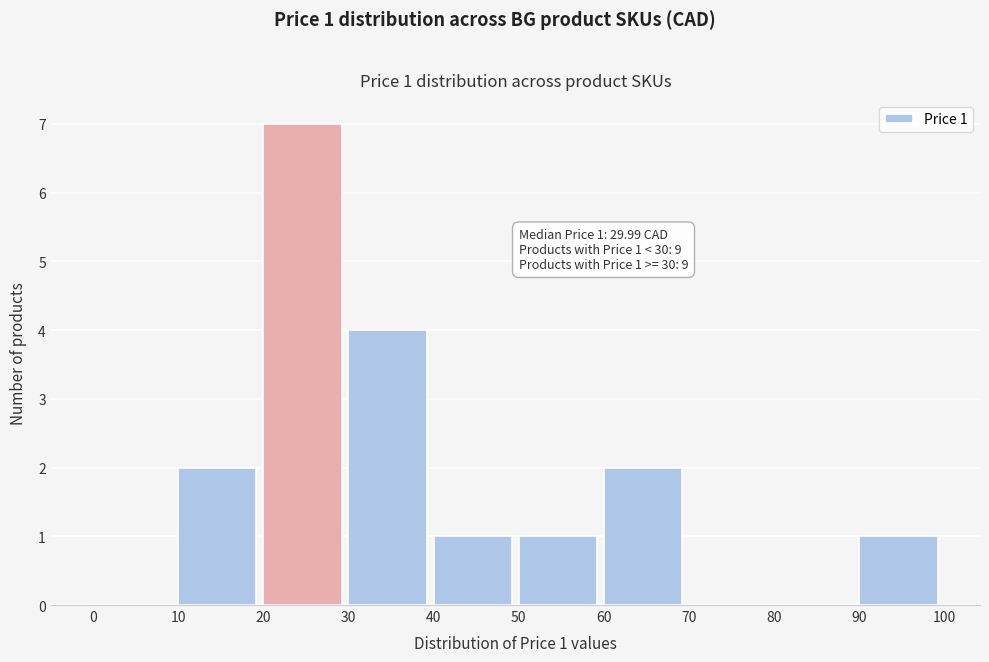

Over which range of the x-axis is the bar tallest?

20 to 30